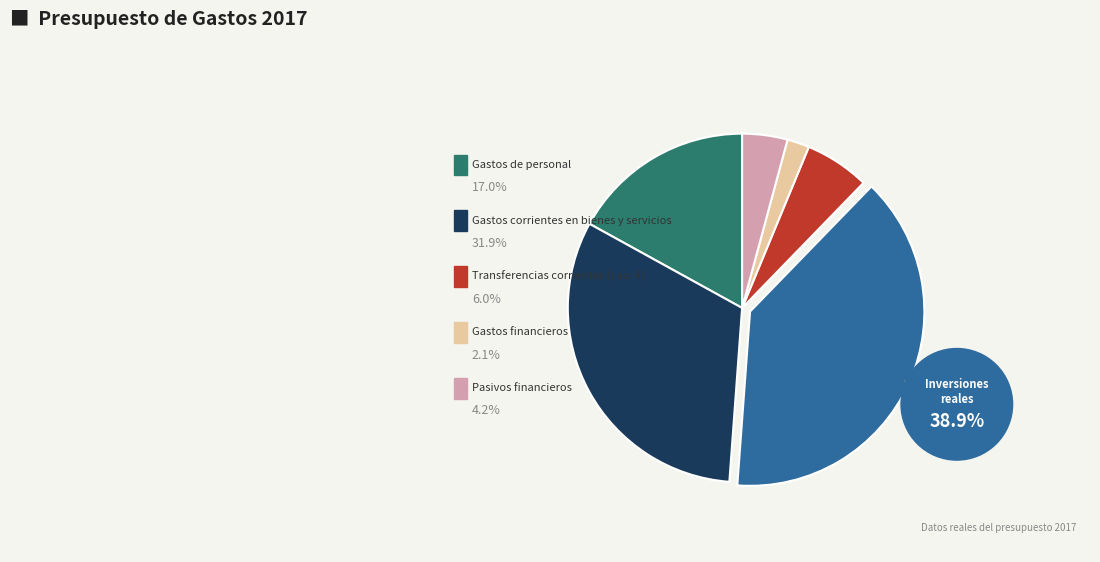

What percentage is the Gastos de personal slice, to the nearest percent?

17%